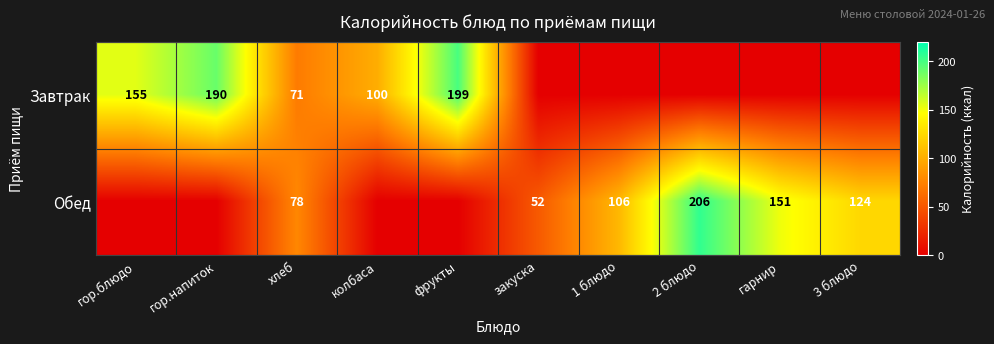

True or false: Завтрак has a value of 294.0 at фрукты.

False